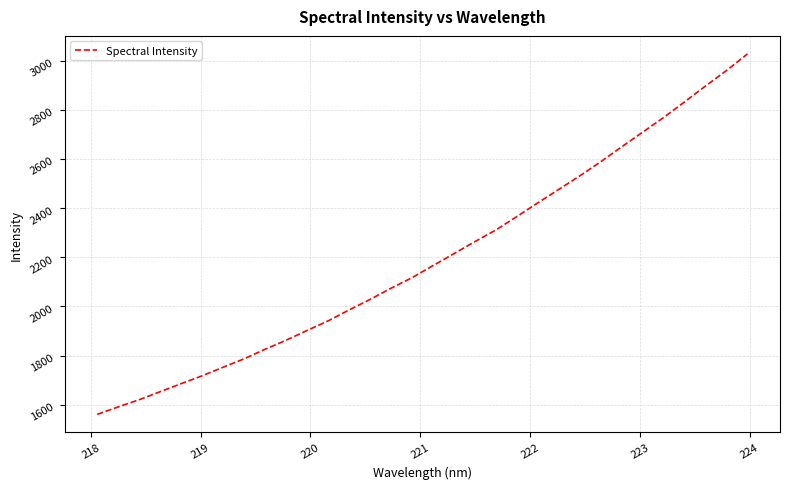

Count the number of data series in this chart.

1